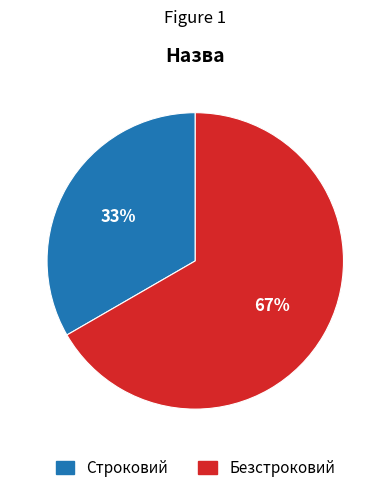

What is the majority slice?

Безстроковий